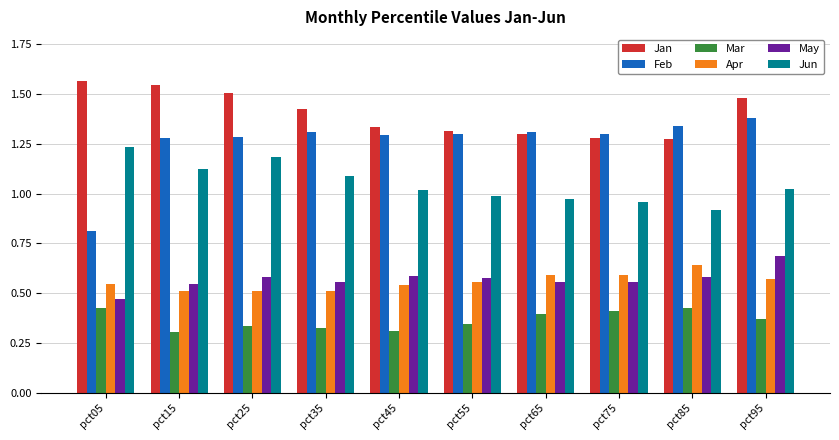

Which series has the largest total across all categories?

Jan